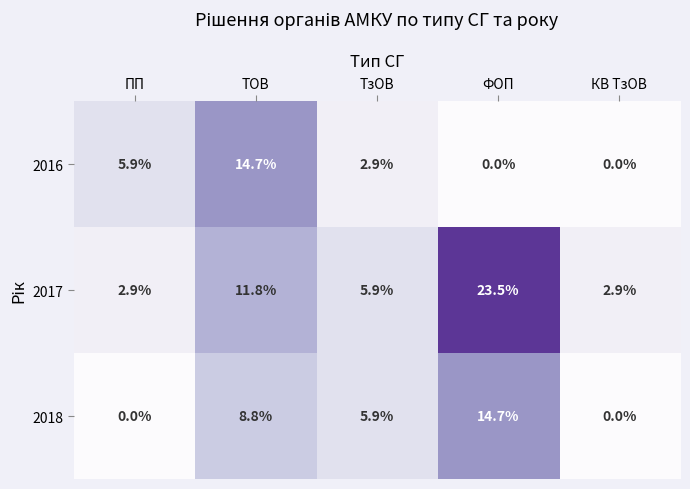

Is it true that 2017 equals 1.1 at ПП?

False